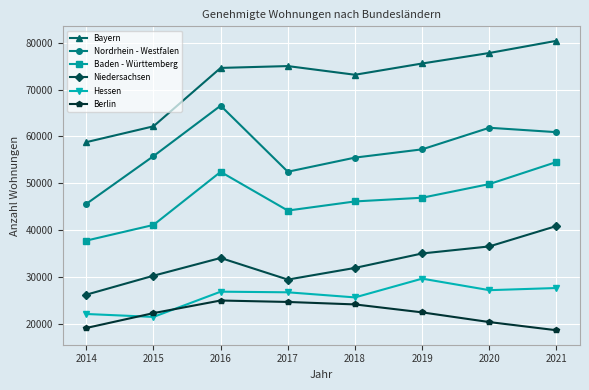

What is the difference between the maximum and minimum values in the Niedersachsen series?

14632